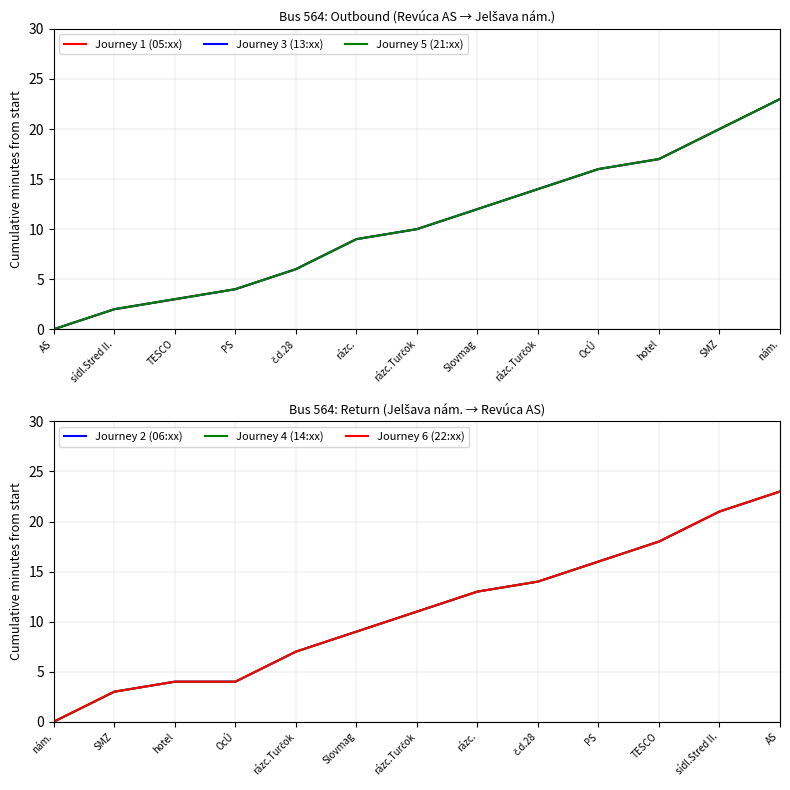

True or false: Journey 2 (06:xx) and Journey 4 (14:xx) intersect in this chart.

False